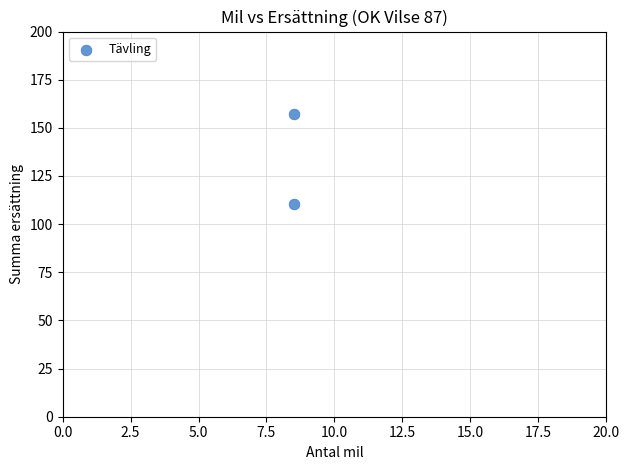

What is the average X value?

8.5